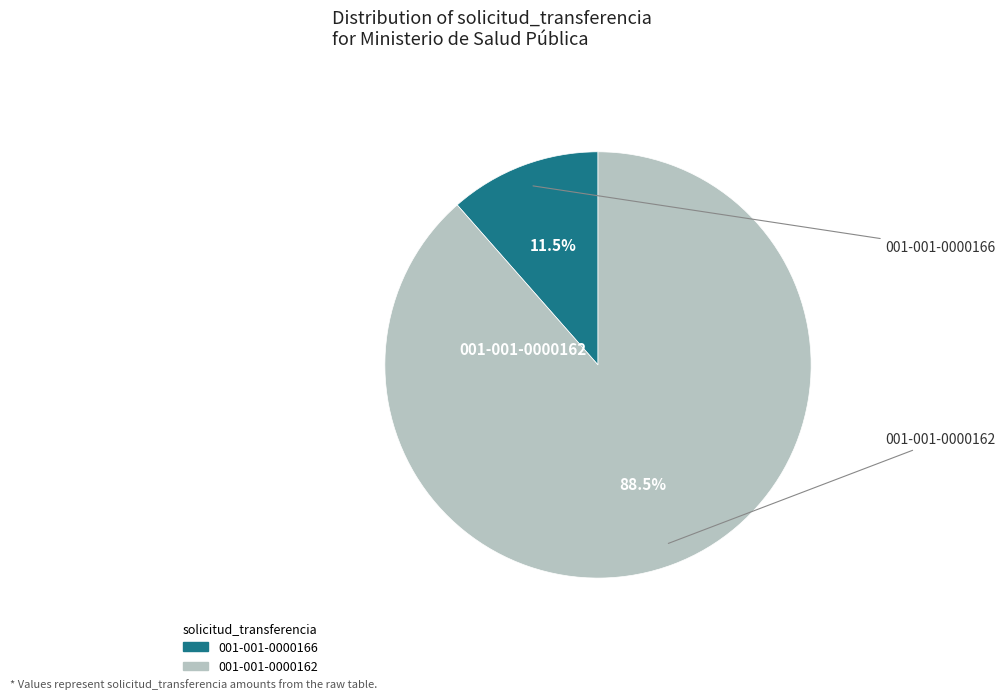

Does any single category account for the majority?

Yes